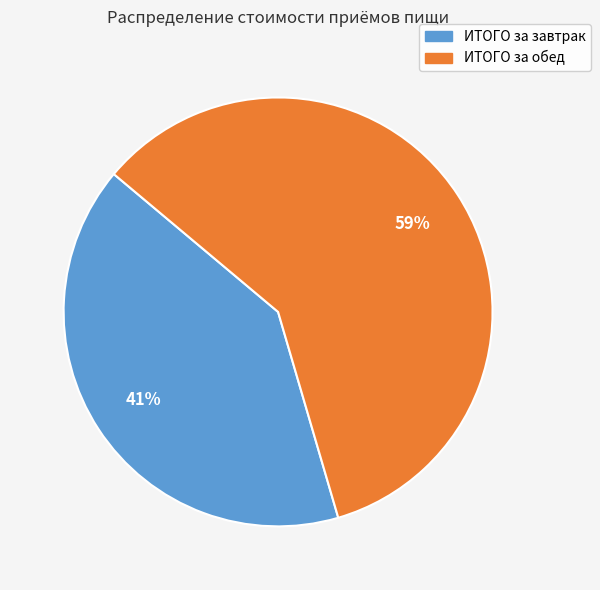

The ИТОГО за обед slice represents 59% of the pie. True or false?

True